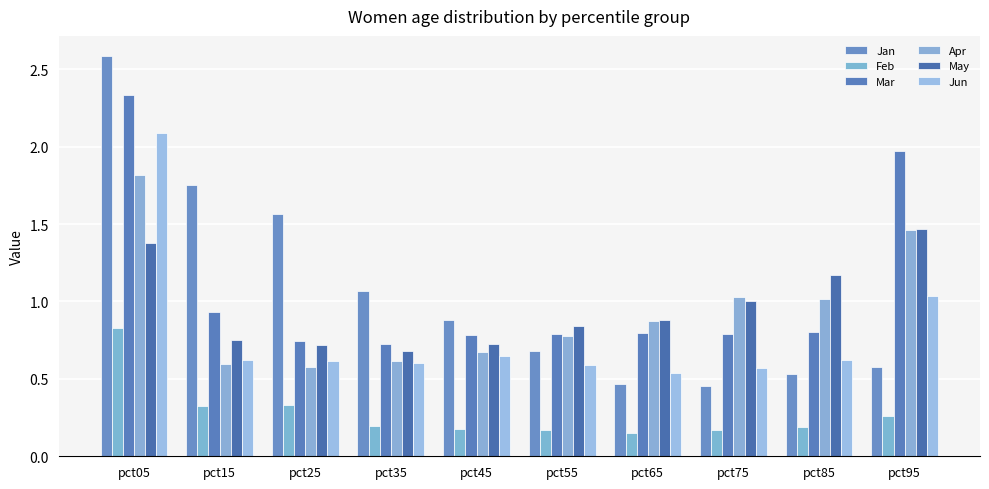

What are all the series names shown in the legend?

Jan, Feb, Mar, Apr, May, Jun